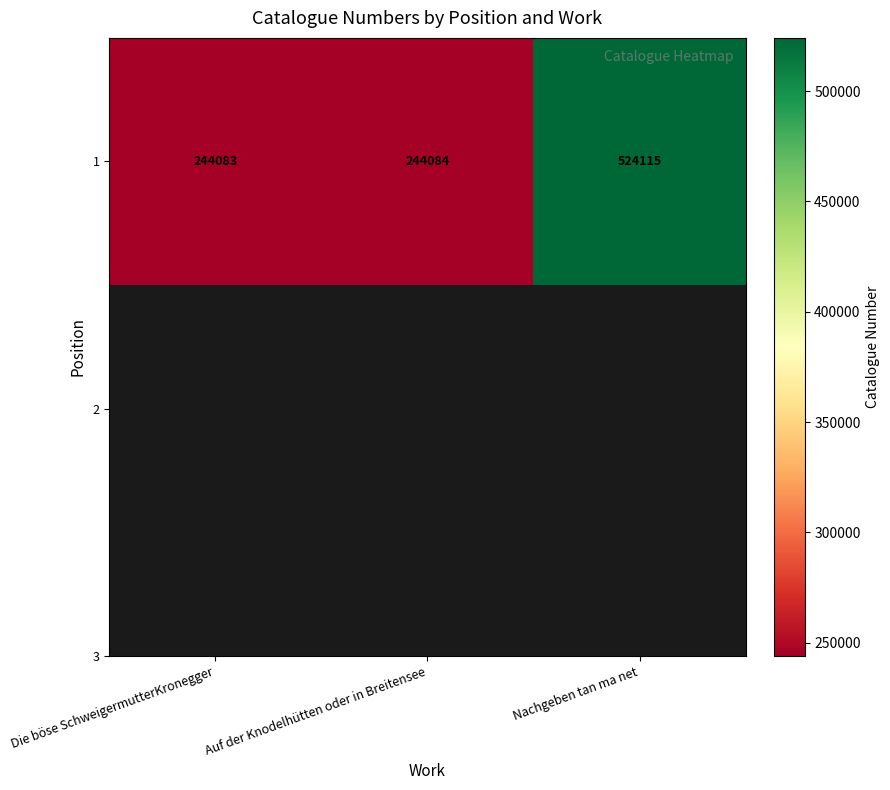

How many values are below 244084?

1